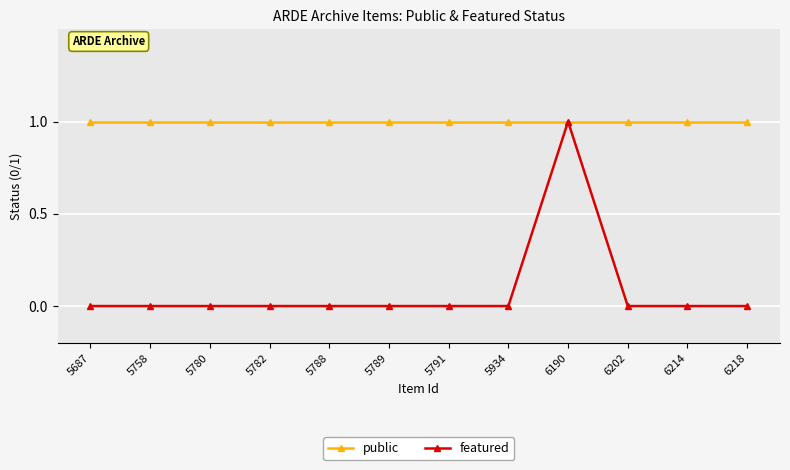

Reading right to left, list all the values displayed in this chart.

public: 6218=1	6214=1	6202=1	6190=1	5934=1	5791=1	5789=1	5788=1	5782=1	5780=1	5758=1	5687=1
featured: 6218=0	6214=0	6202=0	6190=1	5934=0	5791=0	5789=0	5788=0	5782=0	5780=0	5758=0	5687=0